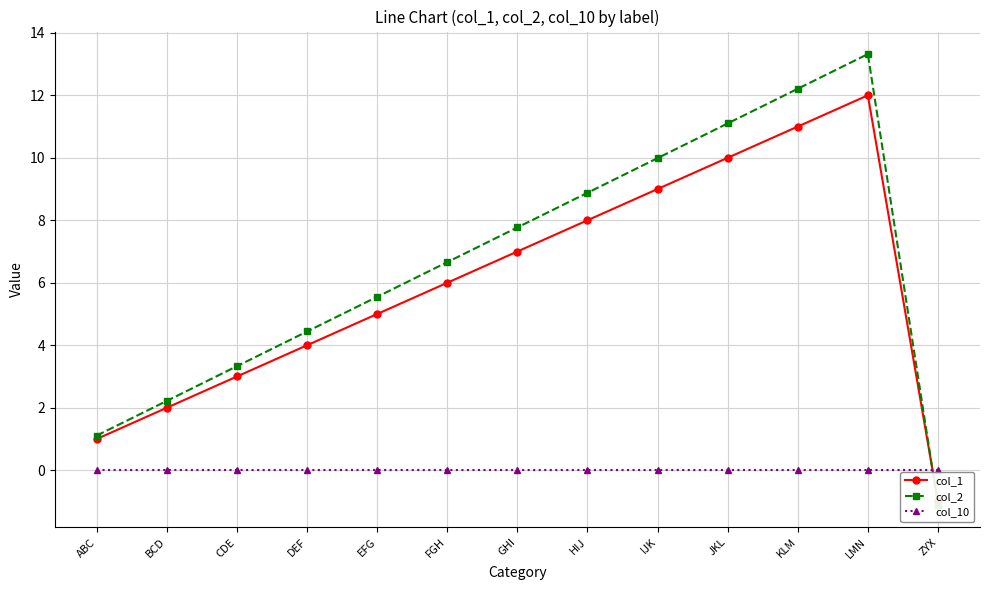

What are all the series names shown in the legend?

col_1, col_2, col_10